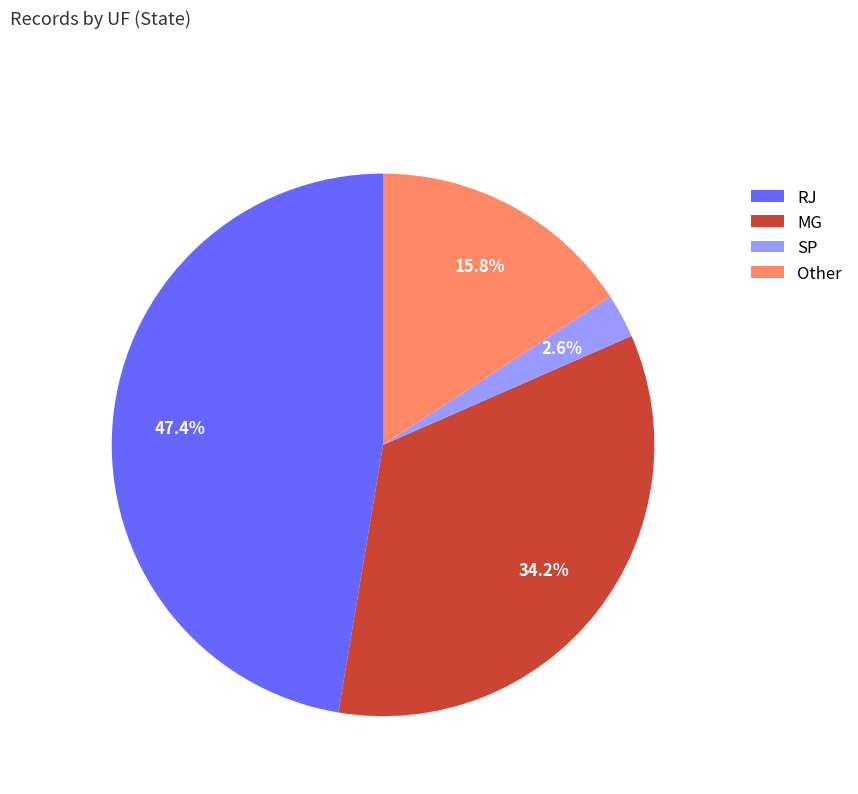

To the nearest percent, what is the average slice percentage?

25%